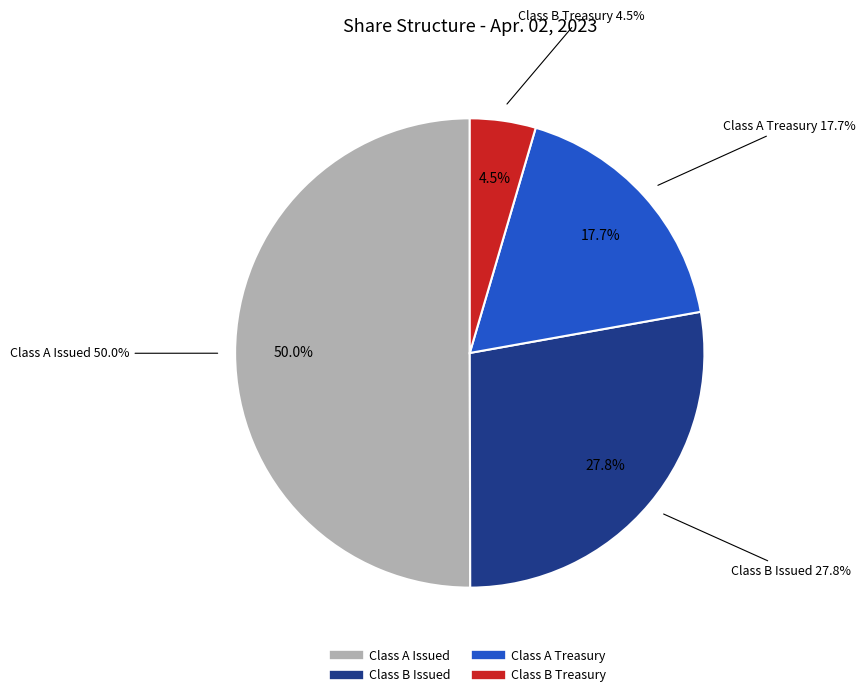

Which category has the smallest portion of the pie?

Class B Treasury